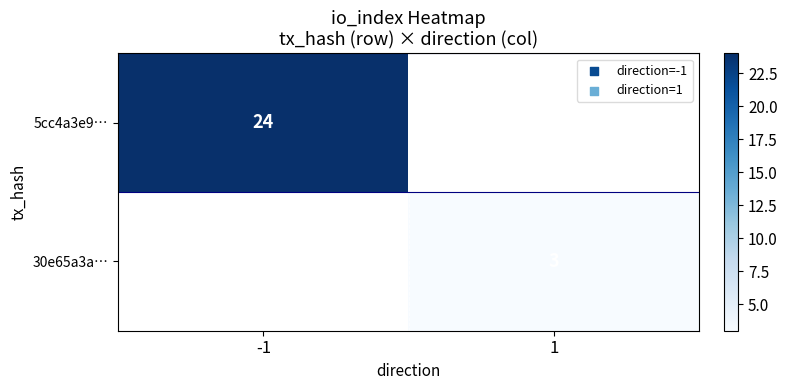

True or false: 5cc4a3e9… has a value of 24 at -1.

True